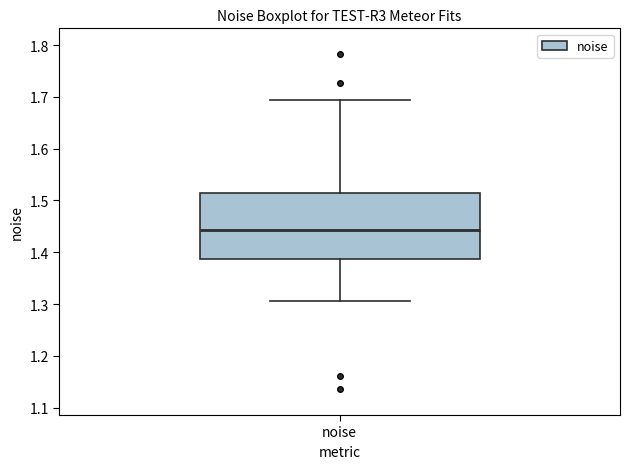

Where does the lower whisker of the box for noise end on the y-axis? The values are not printed on the chart, so give them approximately, as read against the axis.

1.31